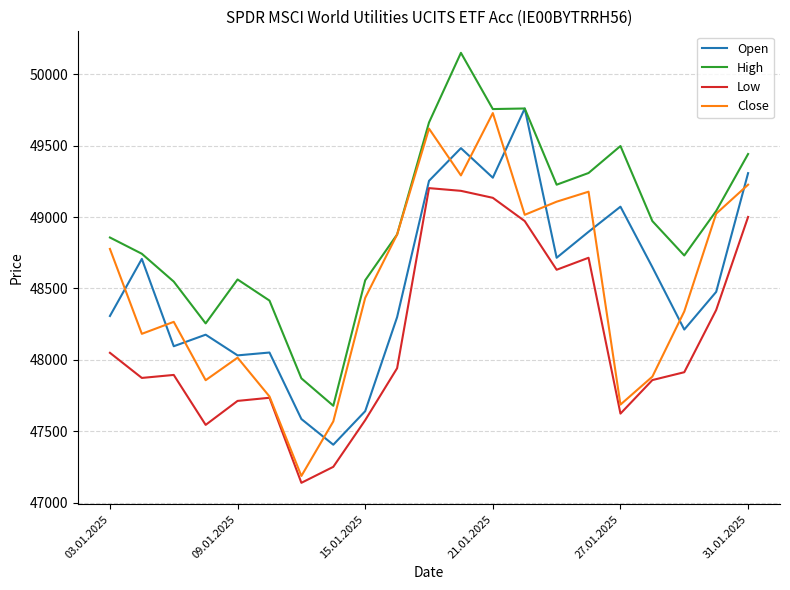

What is the greatest value displayed?

50151